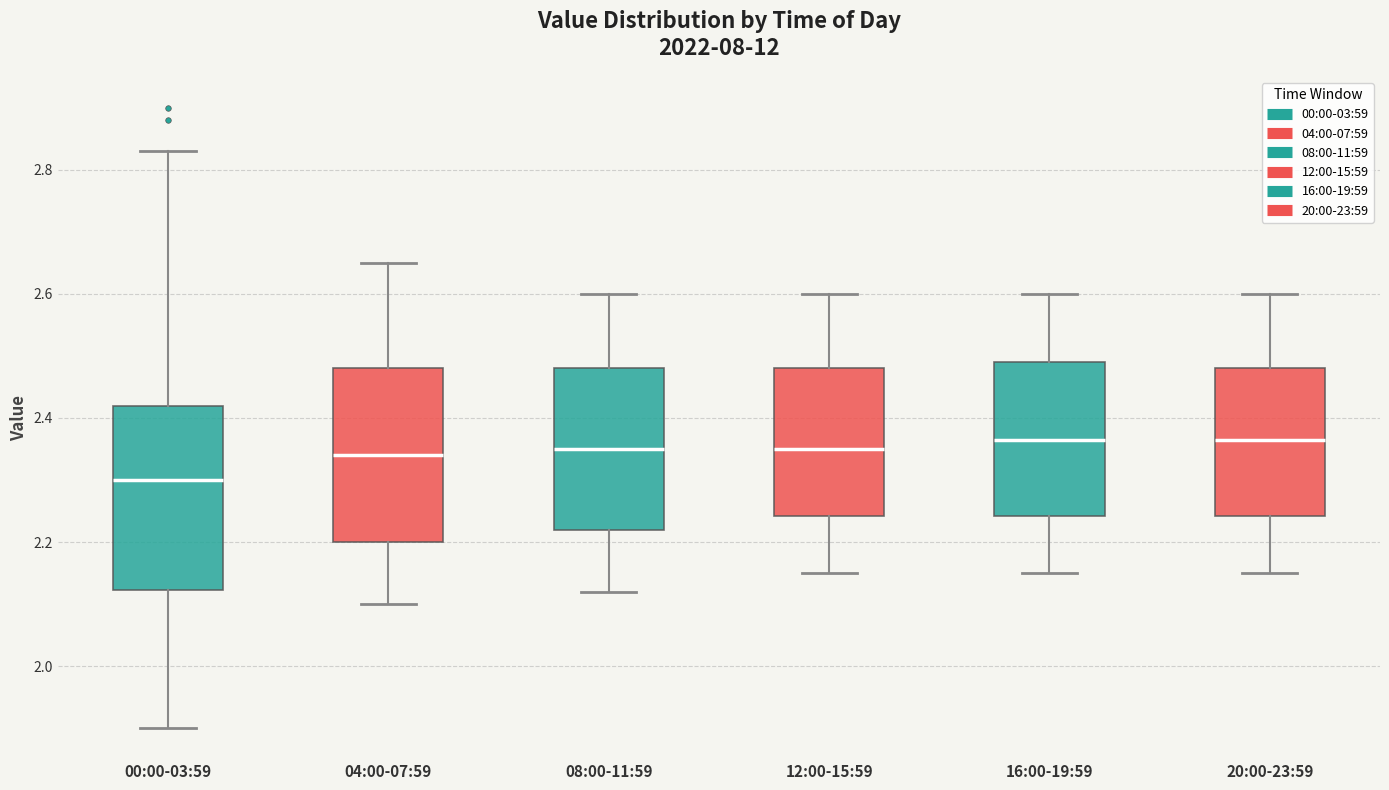

Reading left to right, read every box against the y-axis: the position of its median line, the range the box covers, and the ends of its whiskers. The values are not printed on the chart, so give them approximately, as read against the axis.

00:00-03:59: median 2.30, box 2.12 to 2.42, whiskers 1.90 to 2.84
04:00-07:59: median 2.34, box 2.20 to 2.48, whiskers 2.10 to 2.66
08:00-11:59: median 2.36, box 2.22 to 2.48, whiskers 2.12 to 2.60
12:00-15:59: median 2.36, box 2.24 to 2.48, whiskers 2.16 to 2.60
16:00-19:59: median 2.36, box 2.24 to 2.50, whiskers 2.16 to 2.60
20:00-23:59: median 2.36, box 2.24 to 2.48, whiskers 2.16 to 2.60